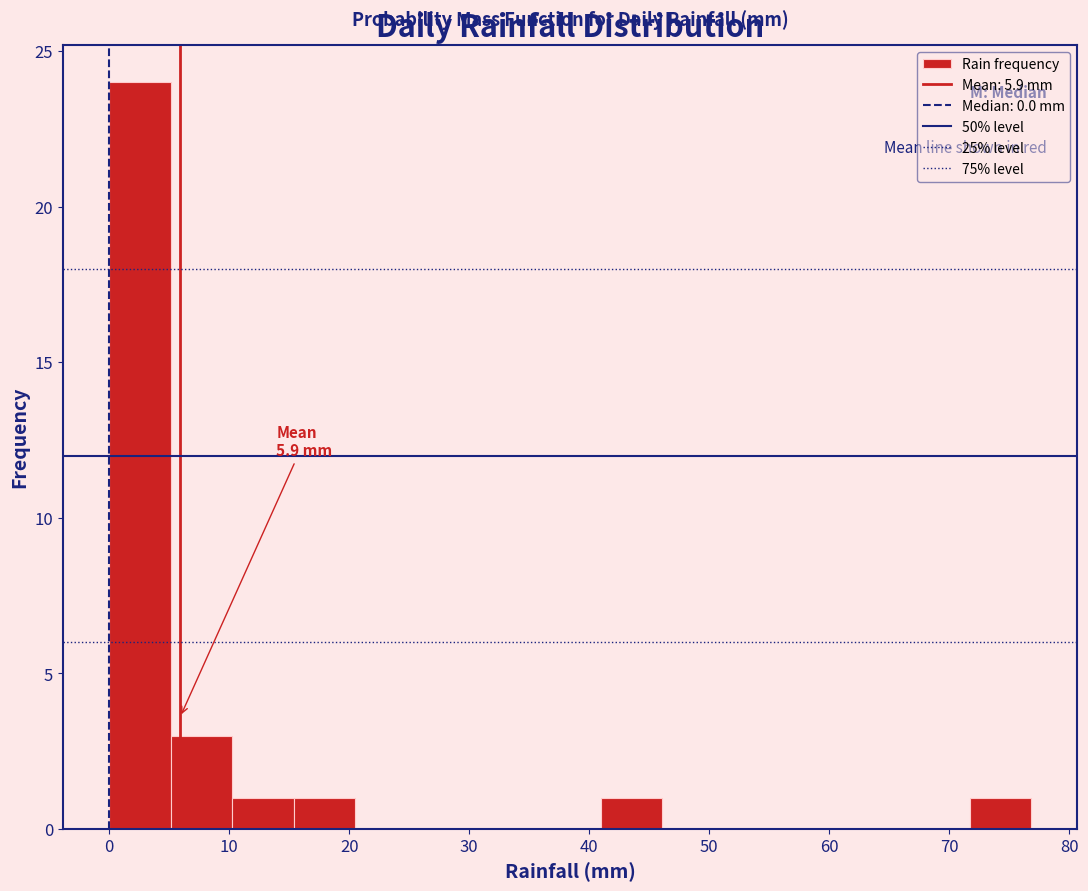

Which range on the x-axis has the tallest bar?

0 to 5